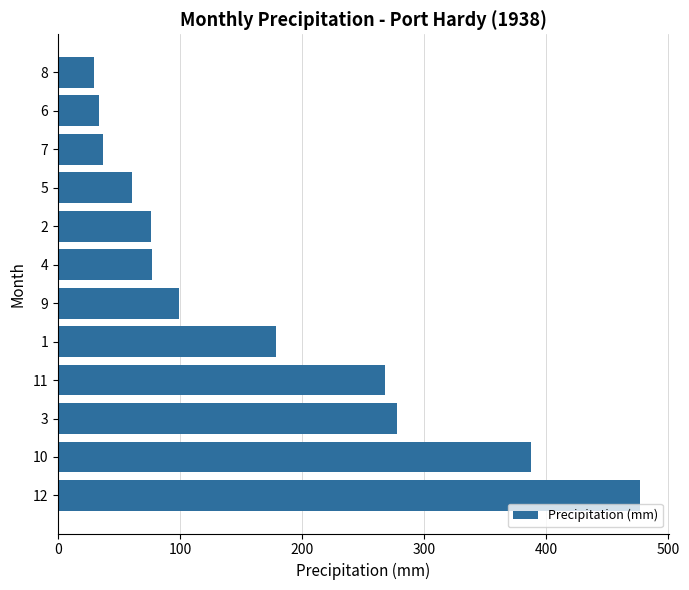

What is the greatest value displayed?

476.7